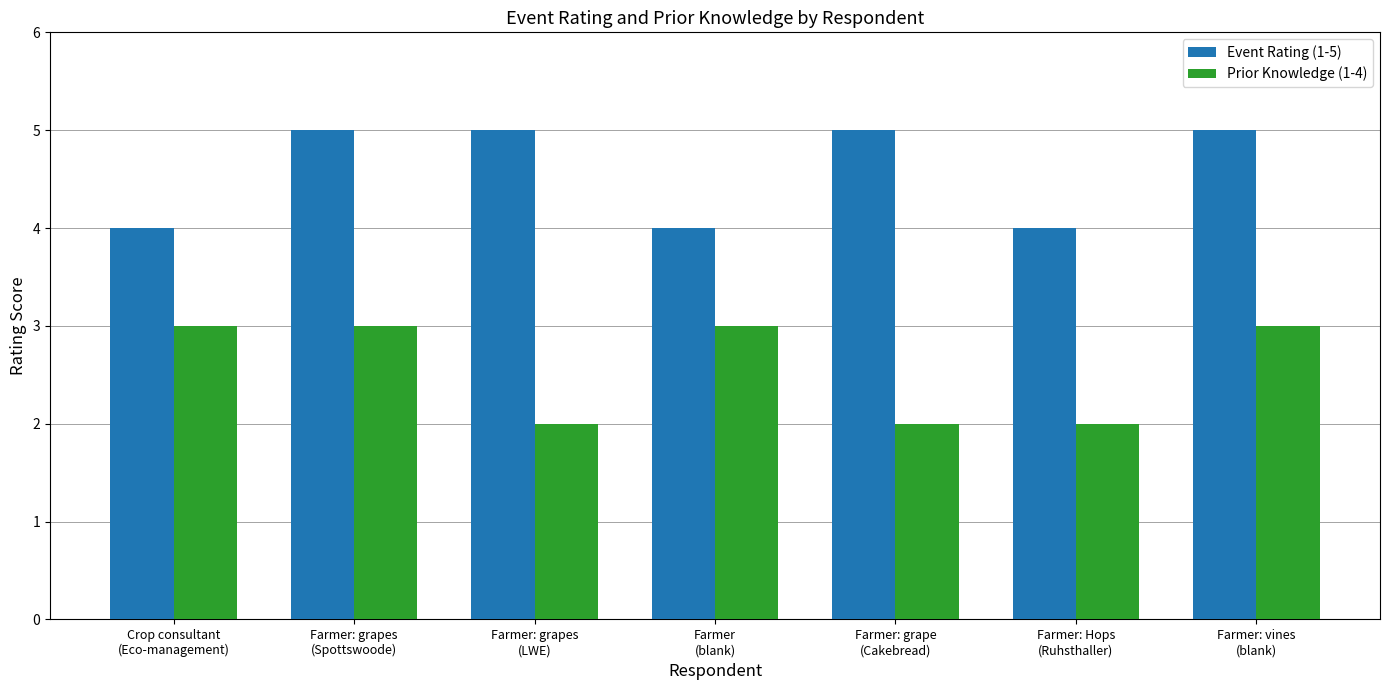

Rank the series by their maximum value, from lowest to highest.

Prior Knowledge (1-4), Event Rating (1-5)